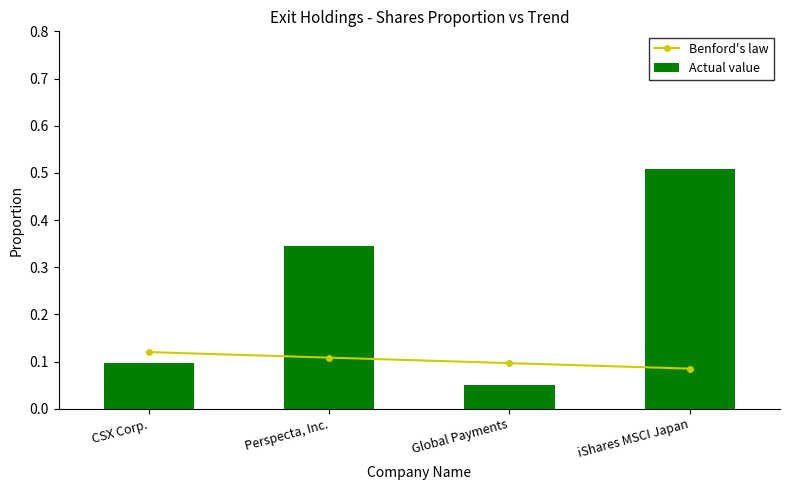

Which category has the highest value in the Actual value series?

iShares MSCI Japan